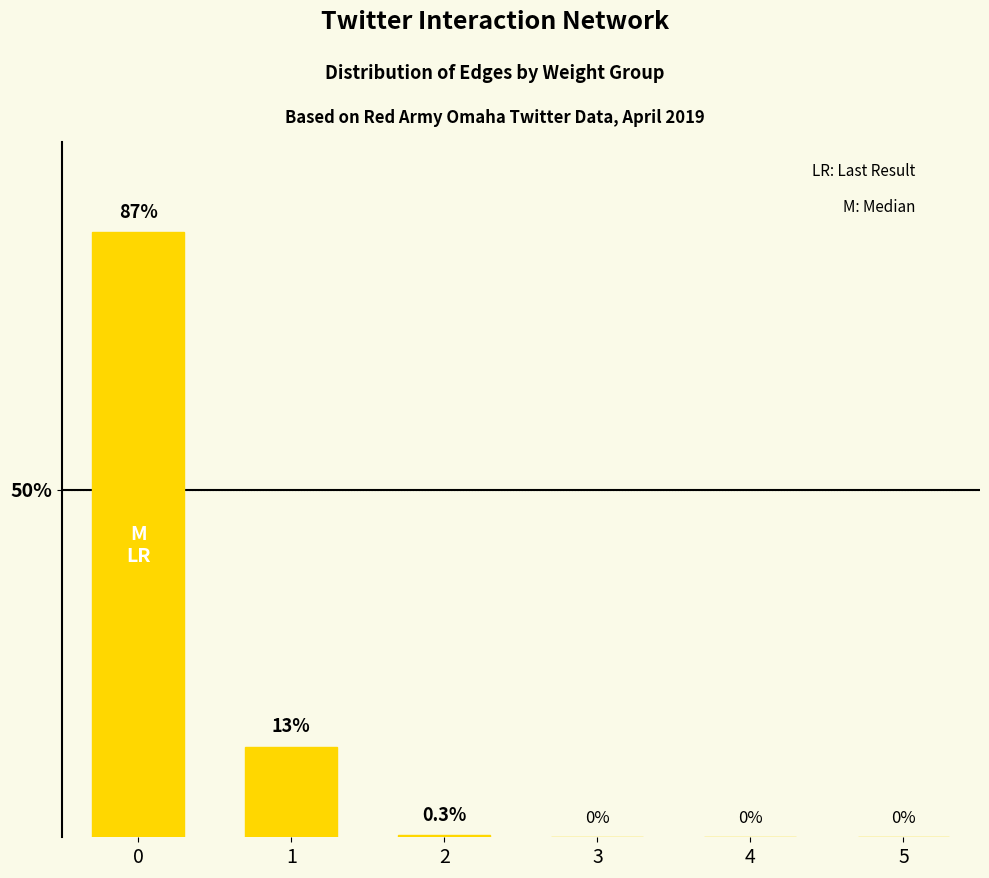

True or false: the data shows 13.0 at 1.

True